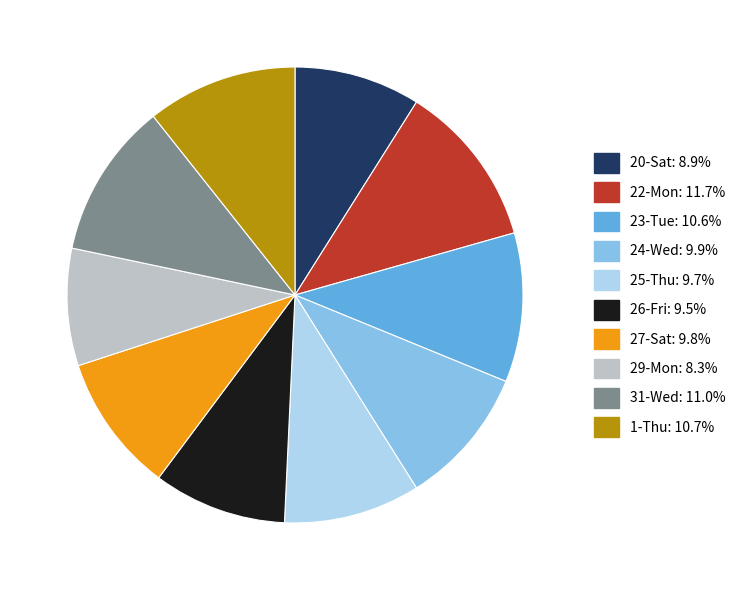

Approximately how many times larger is the value at 26-Fri compared to 24-Wed?

1.0